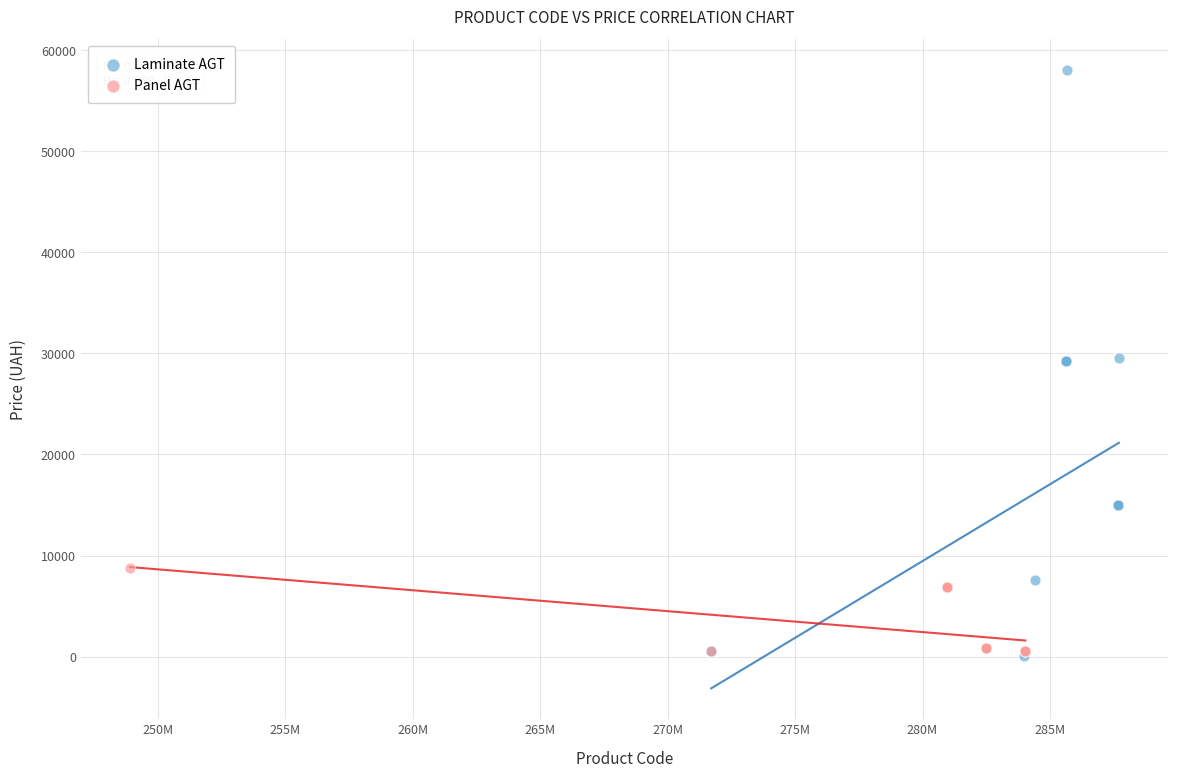

Which series contains the highest Y value?

Laminate AGT